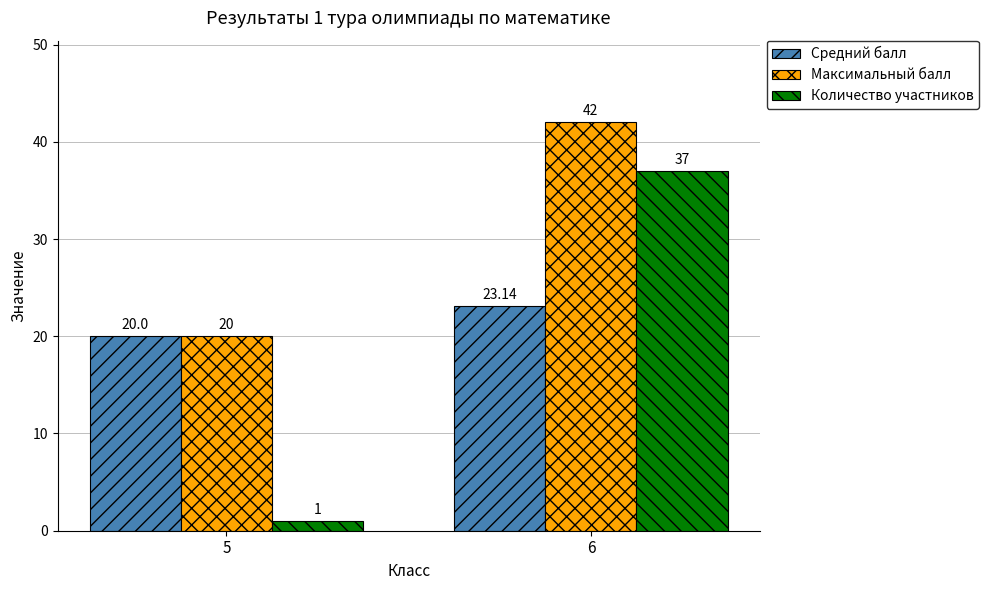

Is the value of Средний балл at 5 greater than the value of Количество участников at 6?

No